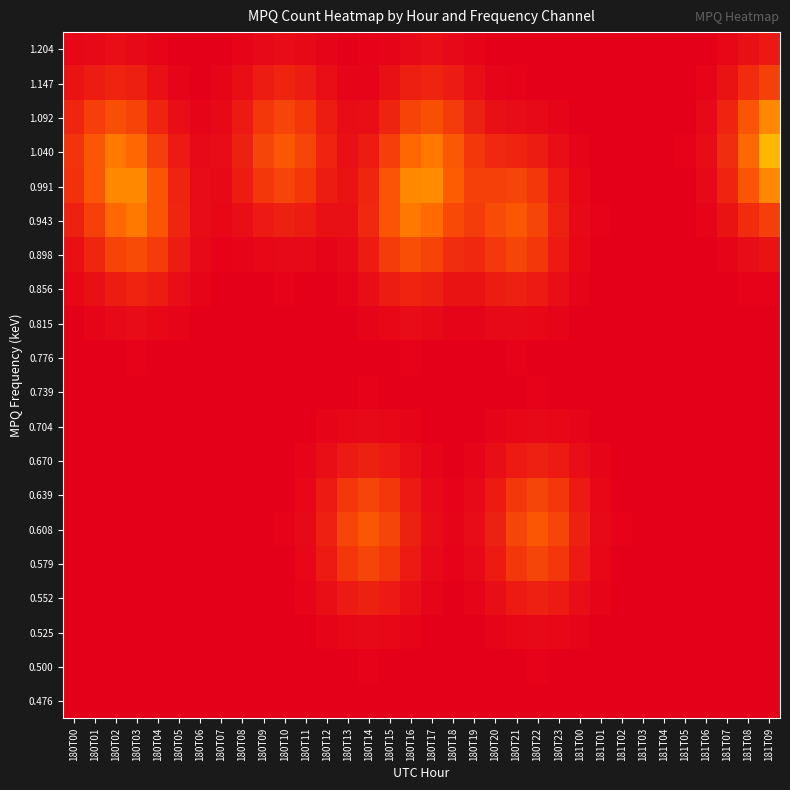

Reading left to right, extract all data points from this chart.

0.476: 180T00=0.0	180T01=0.0	180T02=0.0	180T03=0.0	180T04=0.0	180T05=0.0	180T06=0.0	180T07=0.0	180T08=0.0	180T09=0.0	180T10=0.0	180T11=0.0	180T12=0.0	180T13=0.0	180T14=0.0	180T15=0.0	180T16=0.0	180T17=0.0	180T18=0.0	180T19=0.0	180T20=0.0	180T21=0.0	180T22=0.0	180T23=0.0	181T00=0.0	181T01=0.0	181T02=0.0	181T03=0.0	181T04=0.0	181T05=0.0	181T06=0.0	181T07=0.0	181T08=0.0	181T09=0.0
0.500: 180T00=0.0	180T01=0.0	180T02=0.0	180T03=0.0	180T04=0.0	180T05=0.0	180T06=0.0	180T07=0.0	180T08=0.0	180T09=0.0	180T10=0.0	180T11=0.0	180T12=0.0	180T13=0.0	180T14=0.0	180T15=0.0	180T16=0.0	180T17=0.0	180T18=0.0	180T19=0.0	180T20=0.0	180T21=0.0	180T22=0.0	180T23=0.0	181T00=0.0	181T01=0.0	181T02=0.0	181T03=0.0	181T04=0.0	181T05=0.0	181T06=0.0	181T07=0.0	181T08=0.0	181T09=0.0
0.525: 180T00=0.0	180T01=0.0	180T02=0.0	180T03=0.0	180T04=0.0	180T05=0.0	180T06=0.0	180T07=0.0	180T08=0.0	180T09=0.0	180T10=0.0	180T11=0.0	180T12=0.0	180T13=0.0	180T14=0.0	180T15=0.0	180T16=0.0	180T17=0.0	180T18=0.0	180T19=0.0	180T20=0.0	180T21=0.0	180T22=0.0	180T23=0.0	181T00=0.0	181T01=0.0	181T02=0.0	181T03=0.0	181T04=0.0	181T05=0.0	181T06=0.0	181T07=0.0	181T08=0.0	181T09=0.0
0.552: 180T00=0.0	180T01=0.0	180T02=0.0	180T03=0.0	180T04=0.0	180T05=0.0	180T06=0.0	180T07=0.0	180T08=0.0	180T09=0.0	180T10=0.0	180T11=0.0	180T12=0.0	180T13=0.0	180T14=0.0	180T15=0.0	180T16=0.0	180T17=0.0	180T18=0.0	180T19=0.0	180T20=0.0	180T21=0.0	180T22=0.0	180T23=0.0	181T00=0.0	181T01=0.0	181T02=0.0	181T03=0.0	181T04=0.0	181T05=0.0	181T06=0.0	181T07=0.0	181T08=0.0	181T09=0.0
0.579: 180T00=0.0	180T01=0.0	180T02=0.0	180T03=0.0	180T04=0.0	180T05=0.0	180T06=0.0	180T07=0.0	180T08=0.0	180T09=0.0	180T10=0.0	180T11=0.0	180T12=0.0	180T13=0.0	180T14=0.1	180T15=0.0	180T16=0.0	180T17=0.0	180T18=0.0	180T19=0.0	180T20=0.0	180T21=0.0	180T22=0.1	180T23=0.0	181T00=0.0	181T01=0.0	181T02=0.0	181T03=0.0	181T04=0.0	181T05=0.0	181T06=0.0	181T07=0.0	181T08=0.0	181T09=0.0
0.608: 180T00=0.0	180T01=0.0	180T02=0.0	180T03=0.0	180T04=0.0	180T05=0.0	180T06=0.0	180T07=0.0	180T08=0.0	180T09=0.0	180T10=0.0	180T11=0.0	180T12=0.0	180T13=0.1	180T14=0.1	180T15=0.1	180T16=0.0	180T17=0.0	180T18=0.0	180T19=0.0	180T20=0.0	180T21=0.1	180T22=0.1	180T23=0.1	181T00=0.0	181T01=0.0	181T02=0.0	181T03=0.0	181T04=0.0	181T05=0.0	181T06=0.0	181T07=0.0	181T08=0.0	181T09=0.0
0.639: 180T00=0.0	180T01=0.0	180T02=0.0	180T03=0.0	180T04=0.0	180T05=0.0	180T06=0.0	180T07=0.0	180T08=0.0	180T09=0.0	180T10=0.0	180T11=0.0	180T12=0.0	180T13=0.0	180T14=0.1	180T15=0.0	180T16=0.0	180T17=0.0	180T18=0.0	180T19=0.0	180T20=0.0	180T21=0.0	180T22=0.1	180T23=0.0	181T00=0.0	181T01=0.0	181T02=0.0	181T03=0.0	181T04=0.0	181T05=0.0	181T06=0.0	181T07=0.0	181T08=0.0	181T09=0.0
0.670: 180T00=0.0	180T01=0.0	180T02=0.0	180T03=0.0	180T04=0.0	180T05=0.0	180T06=0.0	180T07=0.0	180T08=0.0	180T09=0.0	180T10=0.0	180T11=0.0	180T12=0.0	180T13=0.0	180T14=0.0	180T15=0.0	180T16=0.0	180T17=0.0	180T18=0.0	180T19=0.0	180T20=0.0	180T21=0.0	180T22=0.0	180T23=0.0	181T00=0.0	181T01=0.0	181T02=0.0	181T03=0.0	181T04=0.0	181T05=0.0	181T06=0.0	181T07=0.0	181T08=0.0	181T09=0.0
0.704: 180T00=0.0	180T01=0.0	180T02=0.0	180T03=0.0	180T04=0.0	180T05=0.0	180T06=0.0	180T07=0.0	180T08=0.0	180T09=0.0	180T10=0.0	180T11=0.0	180T12=0.0	180T13=0.0	180T14=0.0	180T15=0.0	180T16=0.0	180T17=0.0	180T18=0.0	180T19=0.0	180T20=0.0	180T21=0.0	180T22=0.0	180T23=0.0	181T00=0.0	181T01=0.0	181T02=0.0	181T03=0.0	181T04=0.0	181T05=0.0	181T06=0.0	181T07=0.0	181T08=0.0	181T09=0.0
0.739: 180T00=0.0	180T01=0.0	180T02=0.0	180T03=0.0	180T04=0.0	180T05=0.0	180T06=0.0	180T07=0.0	180T08=0.0	180T09=0.0	180T10=0.0	180T11=0.0	180T12=0.0	180T13=0.0	180T14=0.0	180T15=0.0	180T16=0.0	180T17=0.0	180T18=0.0	180T19=0.0	180T20=0.0	180T21=0.0	180T22=0.0	180T23=0.0	181T00=0.0	181T01=0.0	181T02=0.0	181T03=0.0	181T04=0.0	181T05=0.0	181T06=0.0	181T07=0.0	181T08=0.0	181T09=0.0
0.776: 180T00=0.0	180T01=0.0	180T02=0.0	180T03=0.0	180T04=0.0	180T05=0.0	180T06=0.0	180T07=0.0	180T08=0.0	180T09=0.0	180T10=0.0	180T11=0.0	180T12=0.0	180T13=0.0	180T14=0.0	180T15=0.0	180T16=0.0	180T17=0.0	180T18=0.0	180T19=0.0	180T20=0.0	180T21=0.0	180T22=0.0	180T23=0.0	181T00=0.0	181T01=0.0	181T02=0.0	181T03=0.0	181T04=0.0	181T05=0.0	181T06=0.0	181T07=0.0	181T08=0.0	181T09=0.0
0.815: 180T00=0.0	180T01=0.0	180T02=0.0	180T03=0.0	180T04=0.0	180T05=0.0	180T06=0.0	180T07=0.0	180T08=0.0	180T09=0.0	180T10=0.0	180T11=0.0	180T12=0.0	180T13=0.0	180T14=0.0	180T15=0.0	180T16=0.0	180T17=0.0	180T18=0.0	180T19=0.0	180T20=0.0	180T21=0.0	180T22=0.0	180T23=0.0	181T00=0.0	181T01=0.0	181T02=0.0	181T03=0.0	181T04=0.0	181T05=0.0	181T06=0.0	181T07=0.0	181T08=0.0	181T09=0.0
0.856: 180T00=0.0	180T01=0.0	180T02=0.0	180T03=0.0	180T04=0.0	180T05=0.0	180T06=0.0	180T07=0.0	180T08=0.0	180T09=0.0	180T10=0.0	180T11=0.0	180T12=0.0	180T13=0.0	180T14=0.0	180T15=0.0	180T16=0.0	180T17=0.0	180T18=0.0	180T19=0.0	180T20=0.0	180T21=0.0	180T22=0.0	180T23=0.0	181T00=0.0	181T01=0.0	181T02=0.0	181T03=0.0	181T04=0.0	181T05=0.0	181T06=0.0	181T07=0.0	181T08=0.0	181T09=0.0
0.898: 180T00=0.0	180T01=0.0	180T02=0.1	180T03=0.1	180T04=0.0	180T05=0.0	180T06=0.0	180T07=0.0	180T08=0.0	180T09=0.0	180T10=0.0	180T11=0.0	180T12=0.0	180T13=0.0	180T14=0.0	180T15=0.0	180T16=0.1	180T17=0.1	180T18=0.0	180T19=0.0	180T20=0.0	180T21=0.1	180T22=0.0	180T23=0.0	181T00=0.0	181T01=0.0	181T02=0.0	181T03=0.0	181T04=0.0	181T05=0.0	181T06=0.0	181T07=0.0	181T08=0.0	181T09=0.0
0.943: 180T00=0.0	180T01=0.1	180T02=0.1	180T03=0.1	180T04=0.1	180T05=0.0	180T06=0.0	180T07=0.0	180T08=0.0	180T09=0.0	180T10=0.0	180T11=0.0	180T12=0.0	180T13=0.0	180T14=0.0	180T15=0.1	180T16=0.1	180T17=0.1	180T18=0.1	180T19=0.1	180T20=0.1	180T21=0.1	180T22=0.1	180T23=0.0	181T00=0.0	181T01=0.0	181T02=0.0	181T03=0.0	181T04=0.0	181T05=0.0	181T06=0.0	181T07=0.0	181T08=0.0	181T09=0.1
0.991: 180T00=0.0	180T01=0.1	180T02=0.1	180T03=0.1	180T04=0.1	180T05=0.0	180T06=0.0	180T07=0.0	180T08=0.0	180T09=0.0	180T10=0.1	180T11=0.0	180T12=0.0	180T13=0.0	180T14=0.0	180T15=0.1	180T16=0.1	180T17=0.1	180T18=0.1	180T19=0.1	180T20=0.1	180T21=0.1	180T22=0.0	180T23=0.0	181T00=0.0	181T01=0.0	181T02=0.0	181T03=0.0	181T04=0.0	181T05=0.0	181T06=0.0	181T07=0.0	181T08=0.1	181T09=0.1
1.040: 180T00=0.0	180T01=0.1	180T02=0.1	180T03=0.1	180T04=0.1	180T05=0.0	180T06=0.0	180T07=0.0	180T08=0.0	180T09=0.1	180T10=0.1	180T11=0.1	180T12=0.0	180T13=0.0	180T14=0.0	180T15=0.1	180T16=0.1	180T17=0.1	180T18=0.1	180T19=0.0	180T20=0.0	180T21=0.0	180T22=0.0	180T23=0.0	181T00=0.0	181T01=0.0	181T02=0.0	181T03=0.0	181T04=0.0	181T05=0.0	181T06=0.0	181T07=0.0	181T08=0.1	181T09=0.1
1.092: 180T00=0.0	180T01=0.1	180T02=0.1	180T03=0.1	180T04=0.0	180T05=0.0	180T06=0.0	180T07=0.0	180T08=0.0	180T09=0.0	180T10=0.1	180T11=0.0	180T12=0.0	180T13=0.0	180T14=0.0	180T15=0.0	180T16=0.1	180T17=0.1	180T18=0.1	180T19=0.0	180T20=0.0	180T21=0.0	180T22=0.0	180T23=0.0	181T00=0.0	181T01=0.0	181T02=0.0	181T03=0.0	181T04=0.0	181T05=0.0	181T06=0.0	181T07=0.0	181T08=0.1	181T09=0.1
1.147: 180T00=0.0	180T01=0.0	180T02=0.0	180T03=0.0	180T04=0.0	180T05=0.0	180T06=0.0	180T07=0.0	180T08=0.0	180T09=0.0	180T10=0.0	180T11=0.0	180T12=0.0	180T13=0.0	180T14=0.0	180T15=0.0	180T16=0.0	180T17=0.0	180T18=0.0	180T19=0.0	180T20=0.0	180T21=0.0	180T22=0.0	180T23=0.0	181T00=0.0	181T01=0.0	181T02=0.0	181T03=0.0	181T04=0.0	181T05=0.0	181T06=0.0	181T07=0.0	181T08=0.0	181T09=0.1
1.204: 180T00=0.0	180T01=0.0	180T02=0.0	180T03=0.0	180T04=0.0	180T05=0.0	180T06=0.0	180T07=0.0	180T08=0.0	180T09=0.0	180T10=0.0	180T11=0.0	180T12=0.0	180T13=0.0	180T14=0.0	180T15=0.0	180T16=0.0	180T17=0.0	180T18=0.0	180T19=0.0	180T20=0.0	180T21=0.0	180T22=0.0	180T23=0.0	181T00=0.0	181T01=0.0	181T02=0.0	181T03=0.0	181T04=0.0	181T05=0.0	181T06=0.0	181T07=0.0	181T08=0.0	181T09=0.0